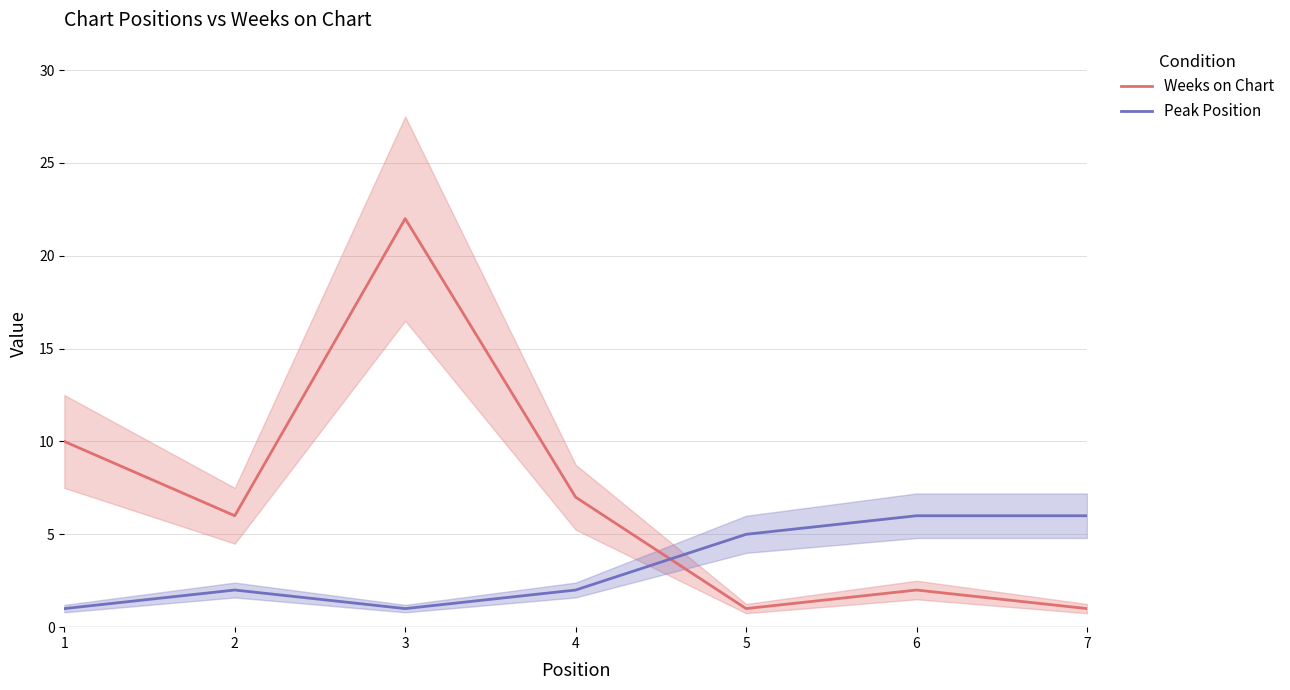

List the series in order of their overall mean, lowest first.

Peak Position, Weeks on Chart